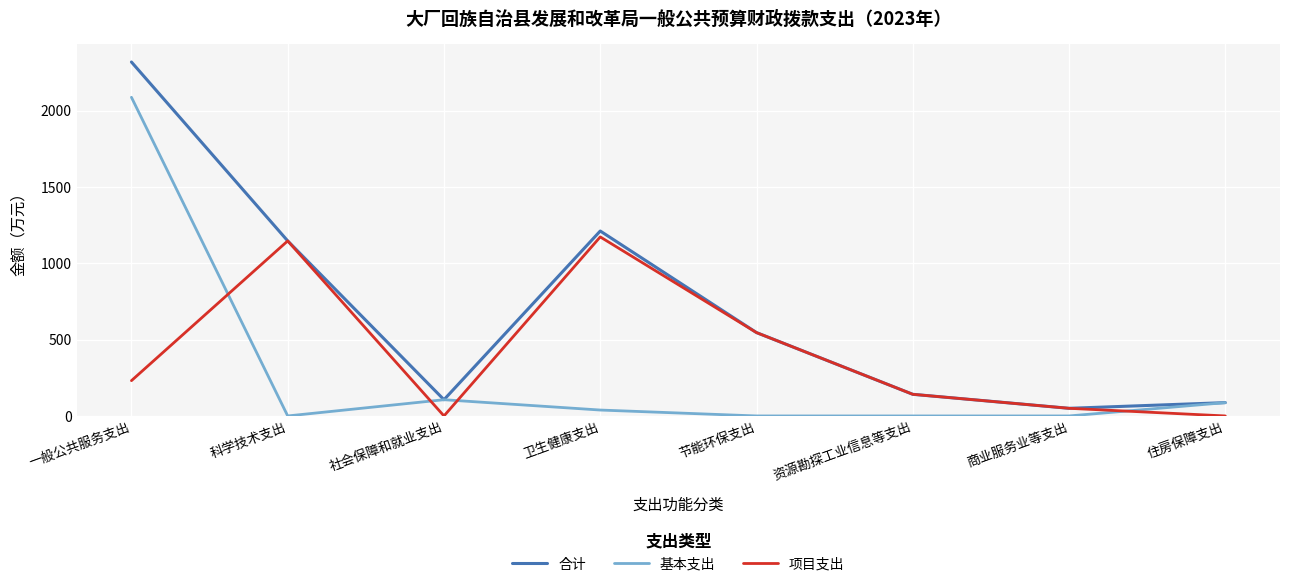

At which category is the sum across all series the highest?

一般公共服务支出